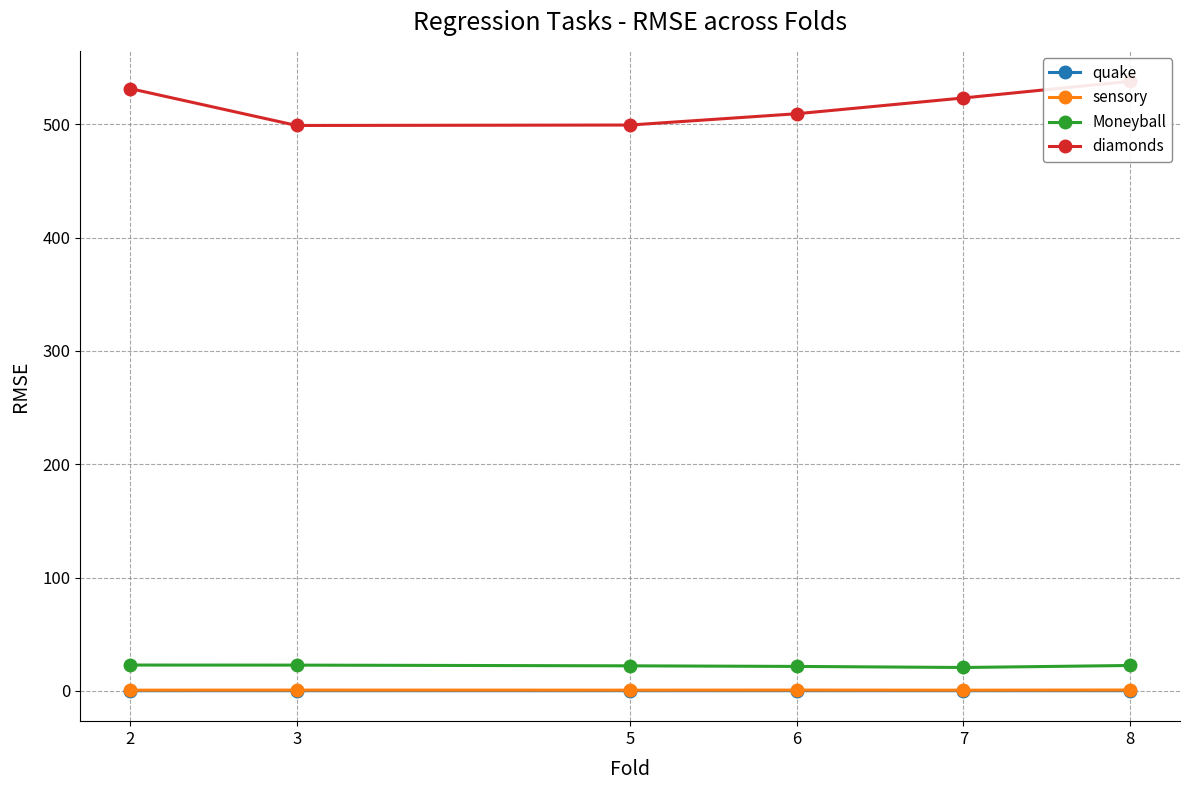

What is the lowest value of the diamonds series?

499.0